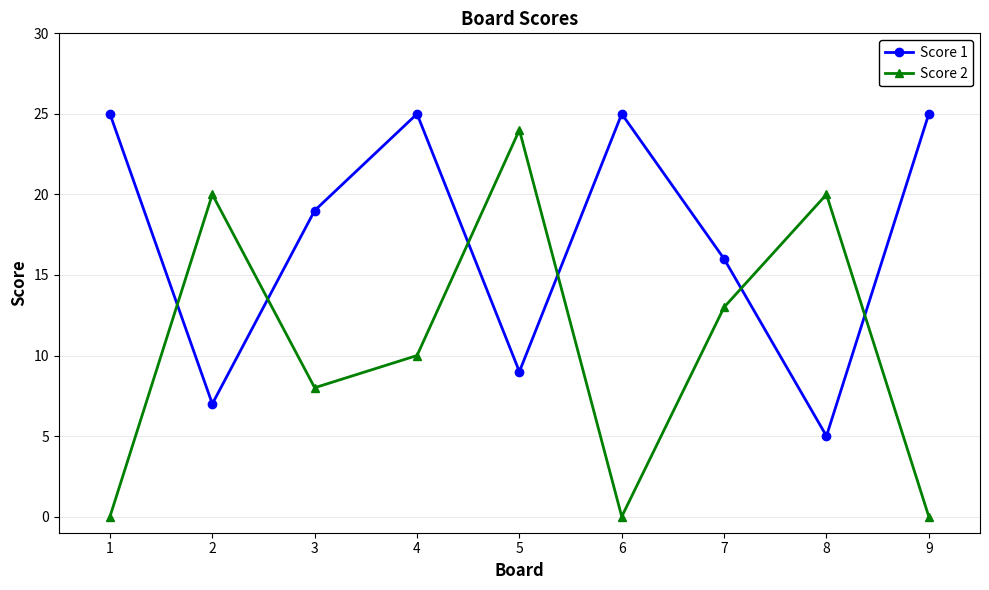

What is the greatest value displayed?

25